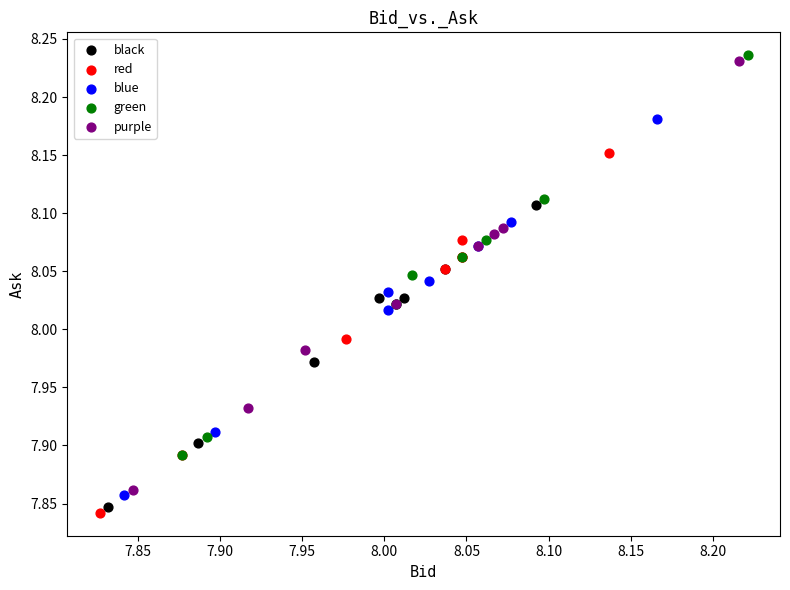

Which series contains the highest Y value?

green